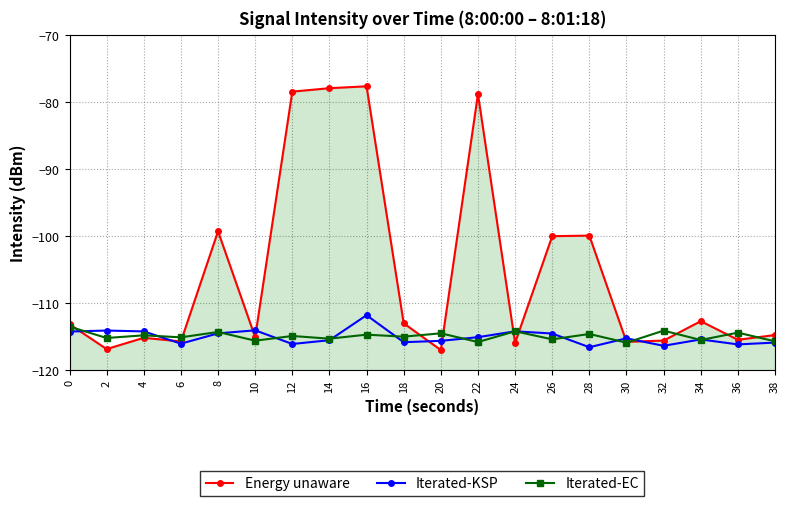

What is the value of the Energy unaware point at the 15th from the left?

-99.9